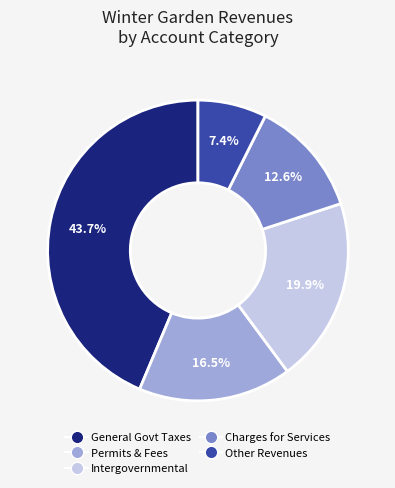

Is there a majority slice in this chart?

No